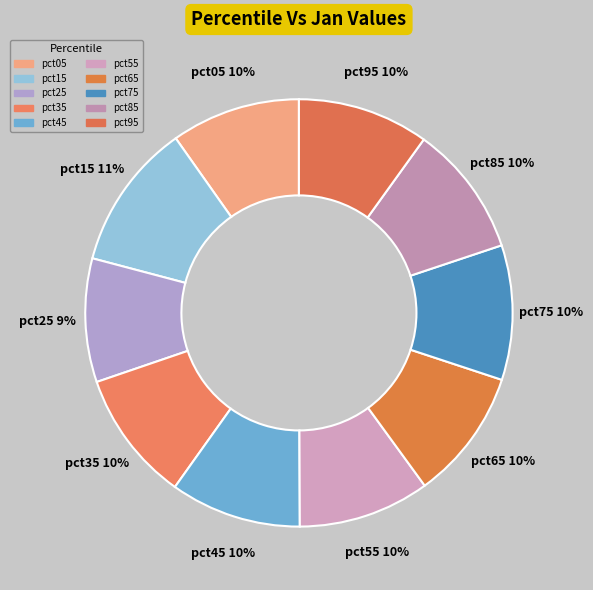

How many slices are in this pie chart?

10